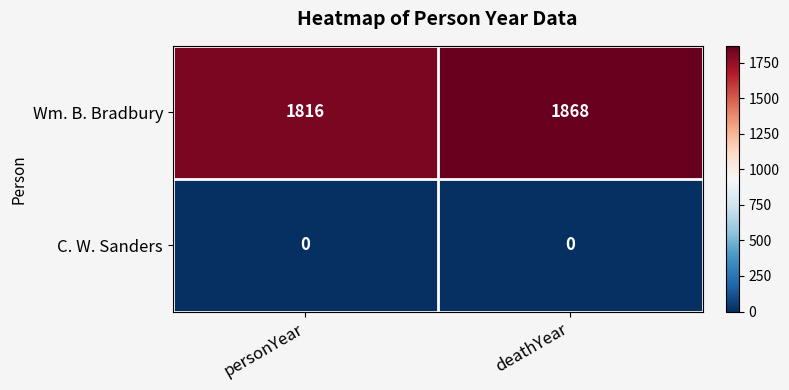

Which series changed the most between personYear and deathYear?

Wm. B. Bradbury